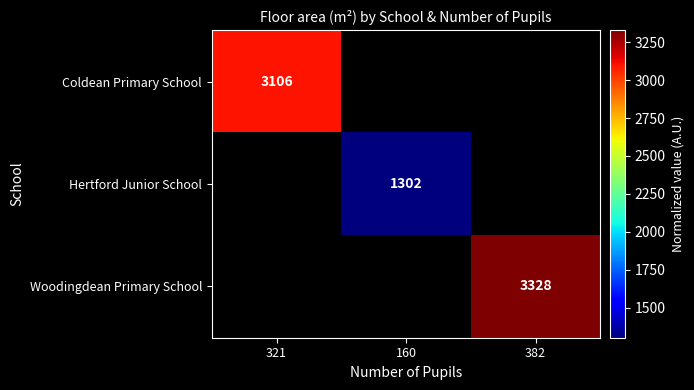

What is the smallest value displayed?

1302.0